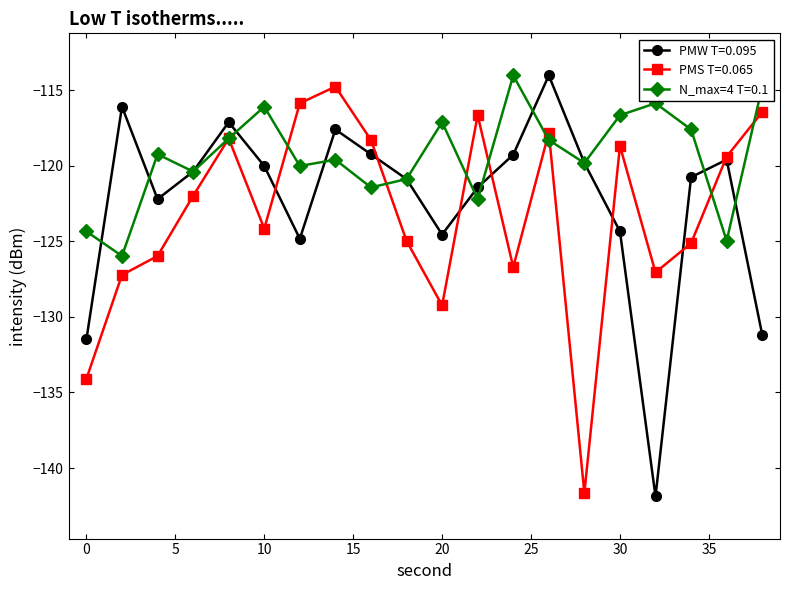

In PMW T=0.095, how many points are lower than both neighbors (excluding endpoints)?

4